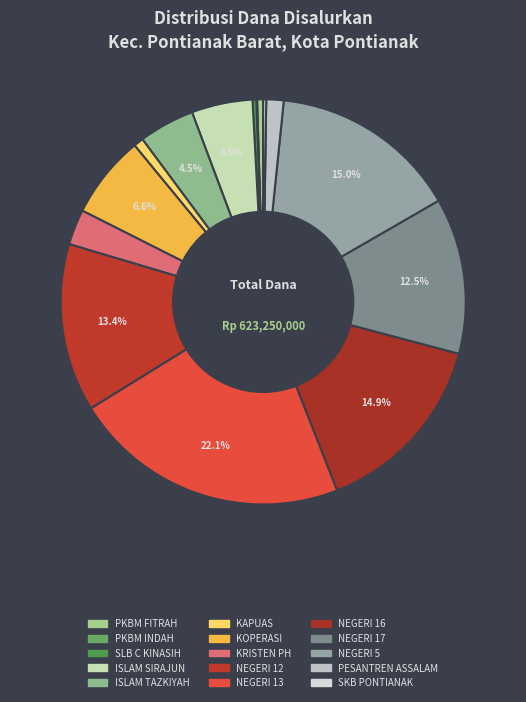

To the nearest percent, what is the difference between the largest and smallest slice percentages?

22%